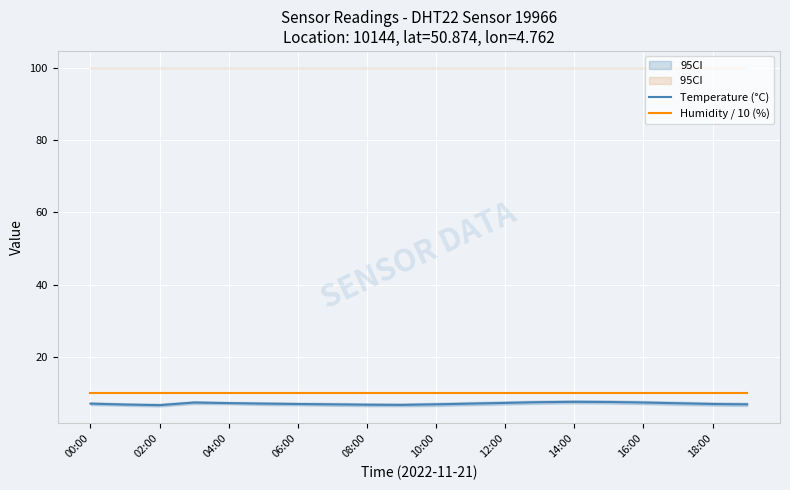

What are all the series names shown in the legend?

Temperature (°C), Humidity / 10 (%)